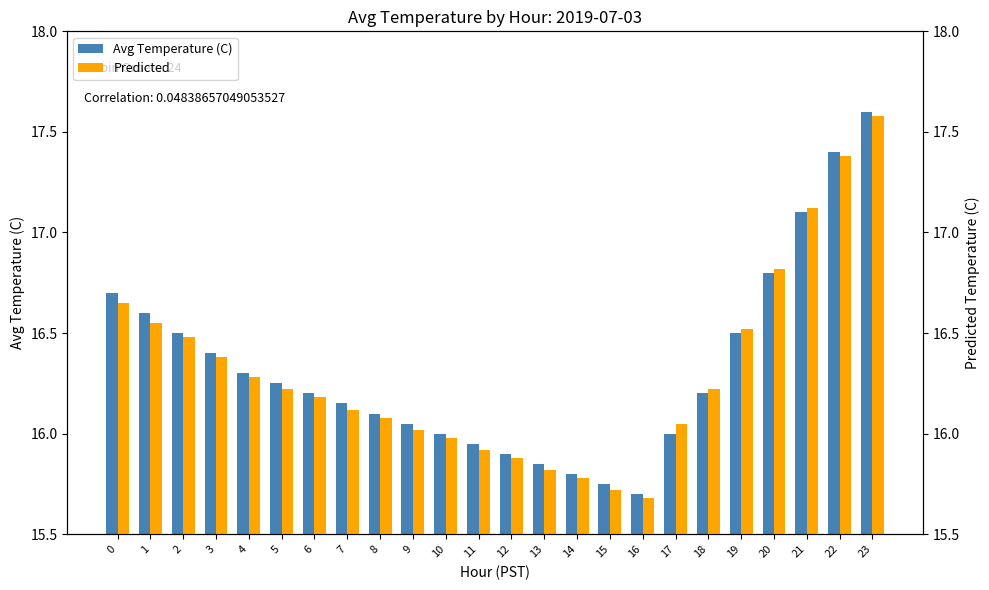

What is the total value across all series at 0?

33.3